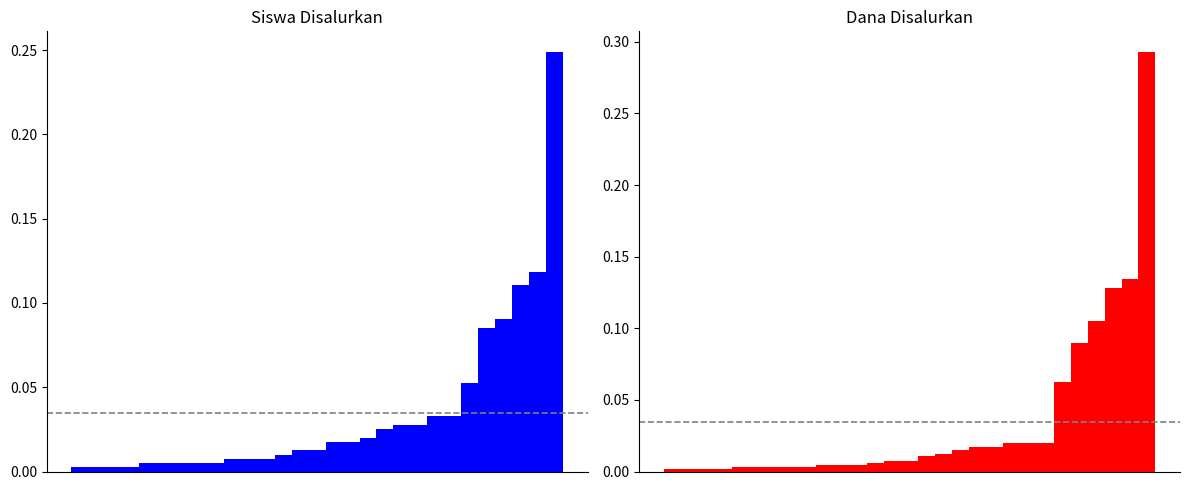

What are all the series names shown in the legend?

Siswa Disalurkan, Dana Disalurkan